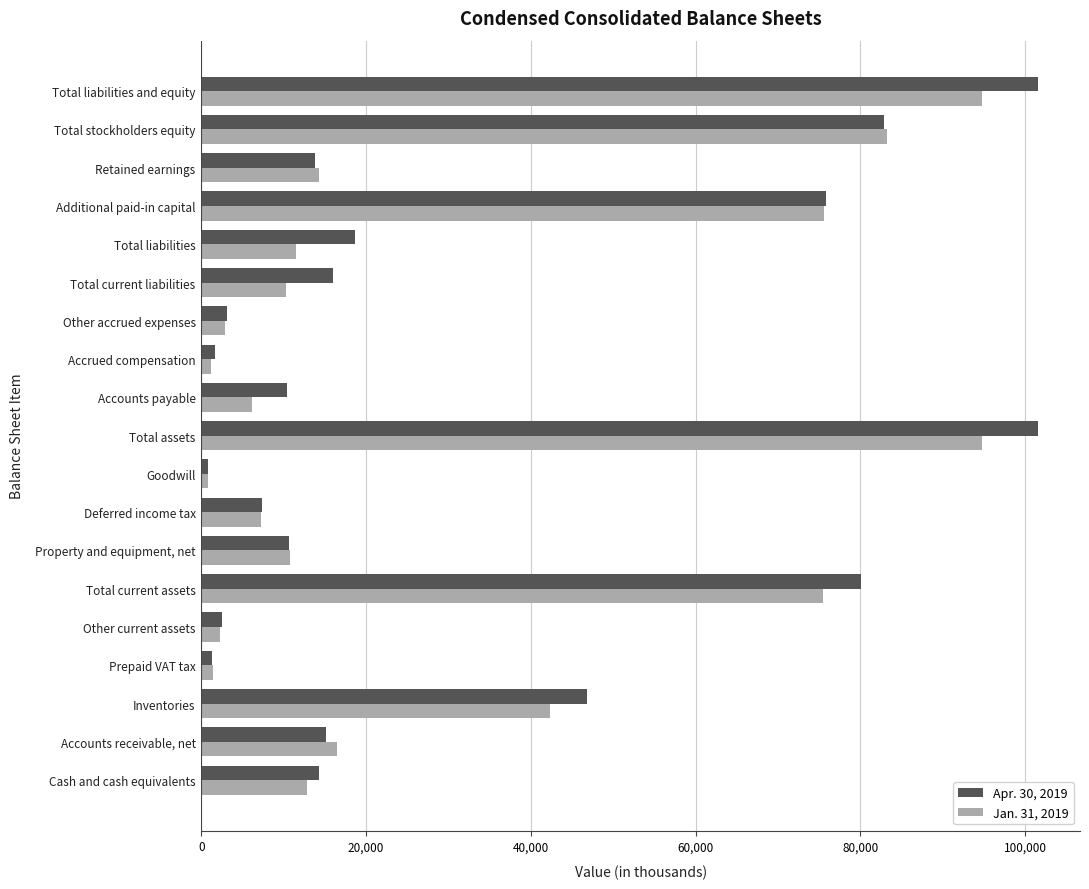

Is the value of Apr. 30, 2019 at Accrued compensation greater than the value of Jan. 31, 2019 at Total stockholders equity?

No